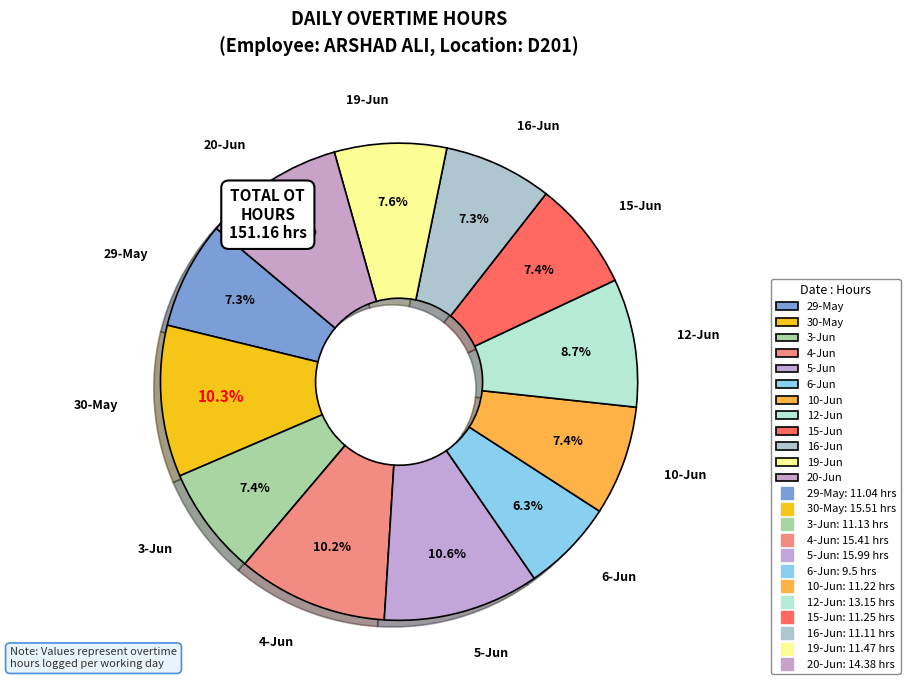

Is there any slice that represents more than half of the pie?

No